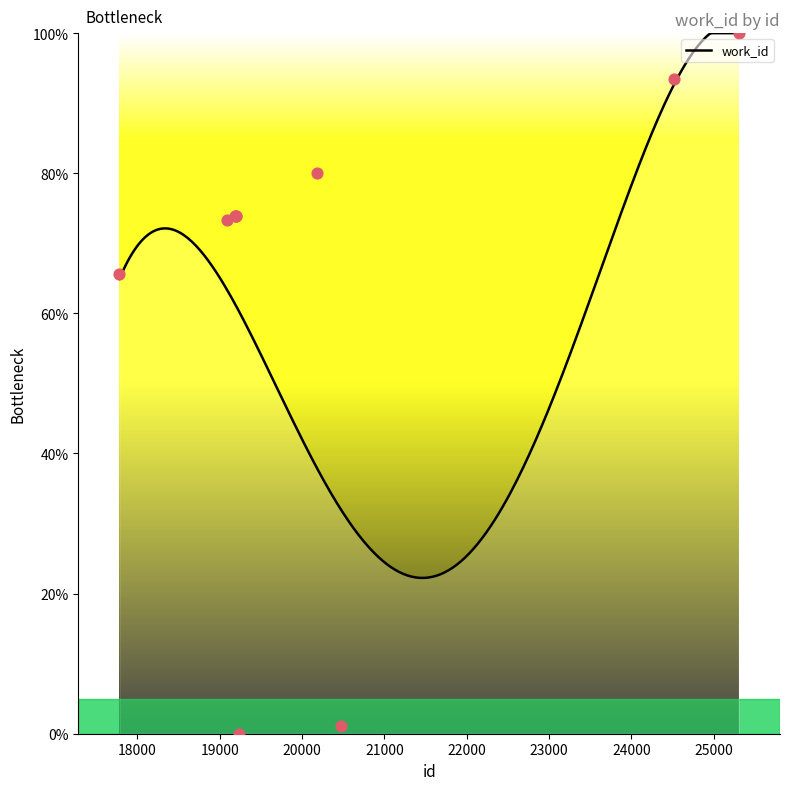

What is the change in value from 19092 to 19187?

+0.6